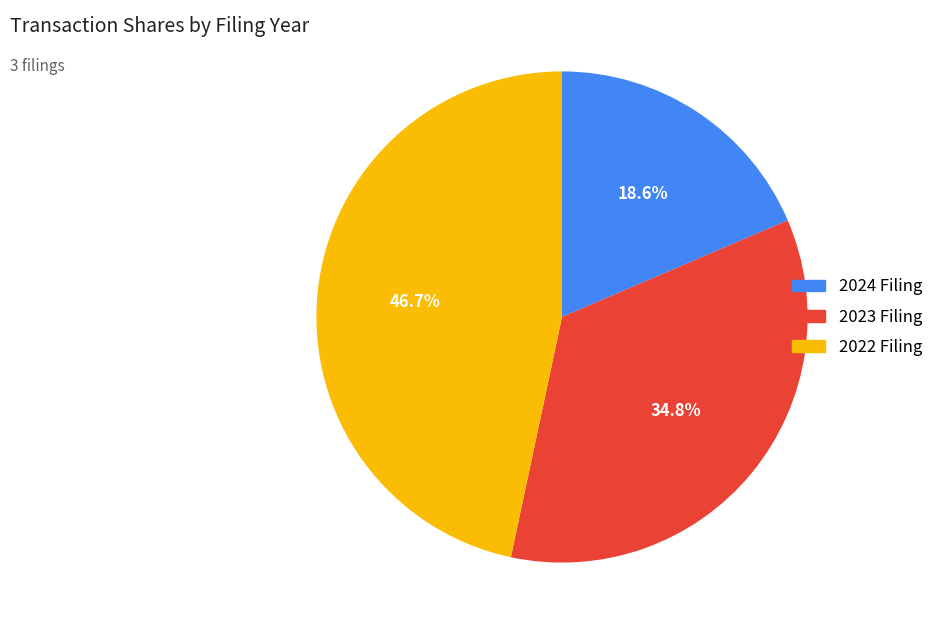

To the nearest percent, what is the difference between the largest and smallest slice percentages?

28%